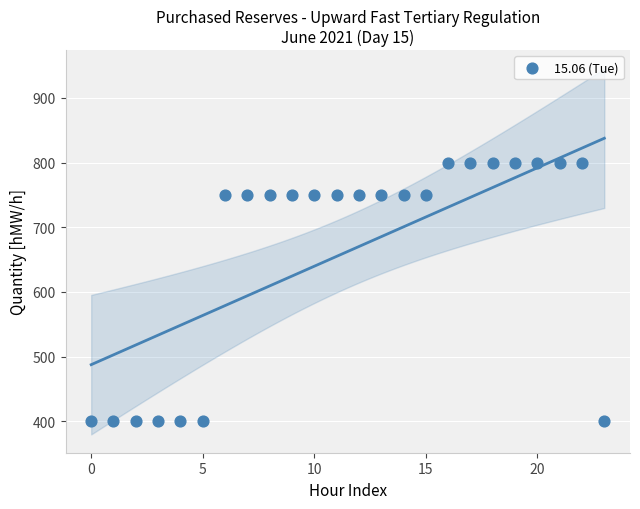

What is the range of Y values (max minus min)?

400